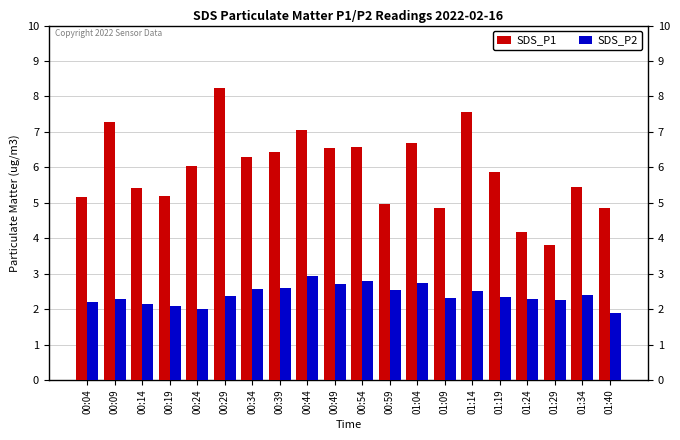

Which series has the largest total across all categories?

SDS_P1